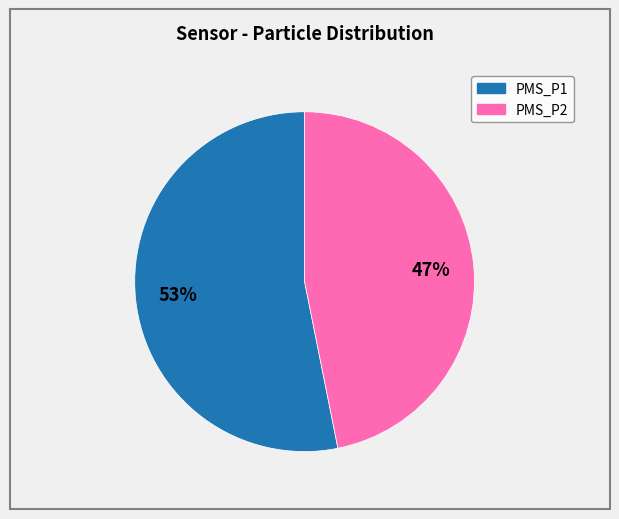

Rank the categories by value from lowest to highest.

PMS_P2, PMS_P1